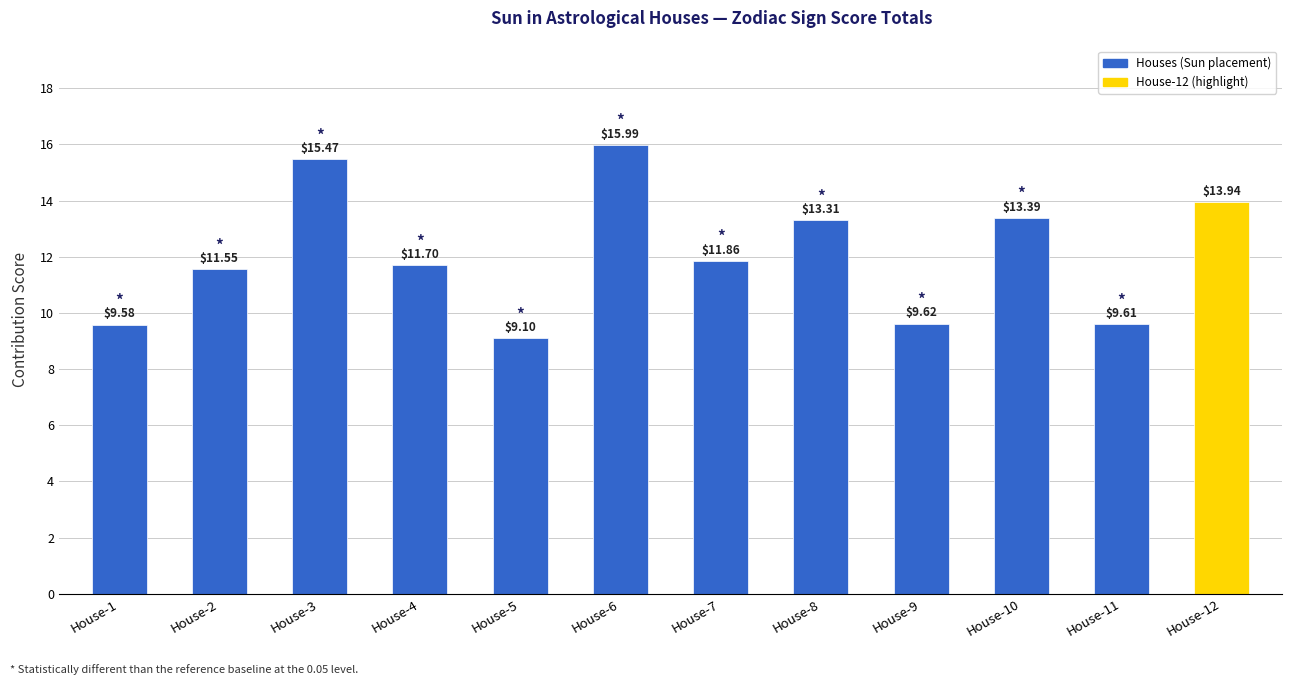

True or false: the data shows 15.5 at House-3.

True